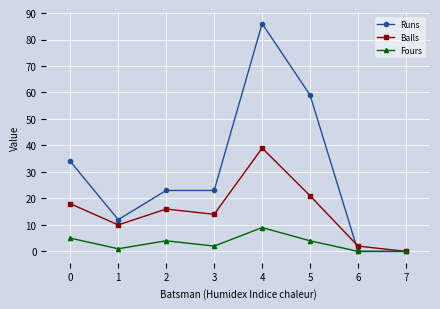

What is the spread (max minus min) of values at 2?

19